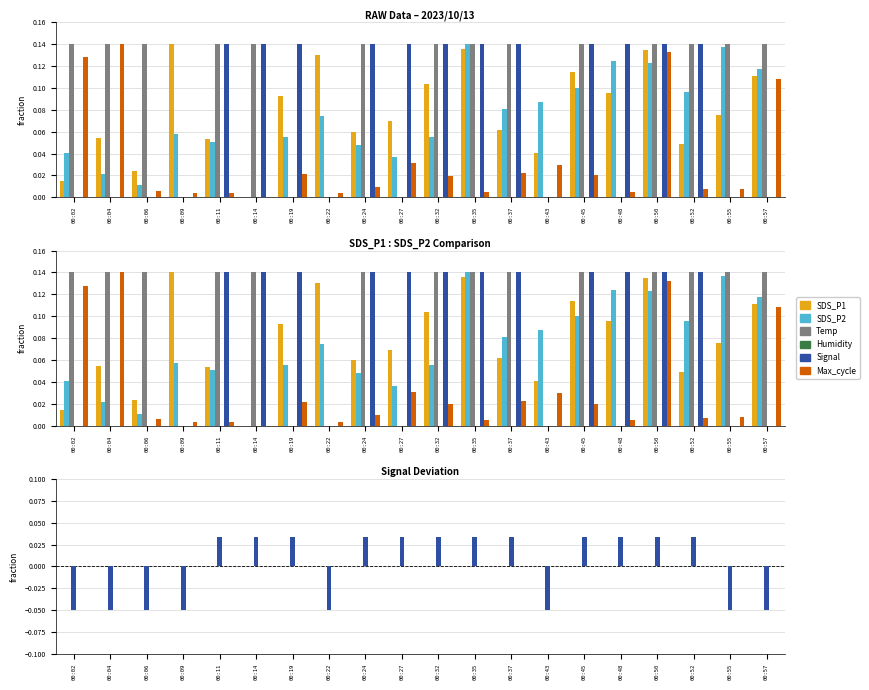

What is the value of the SDS_P2 bar at the 8th from the left?

0.1